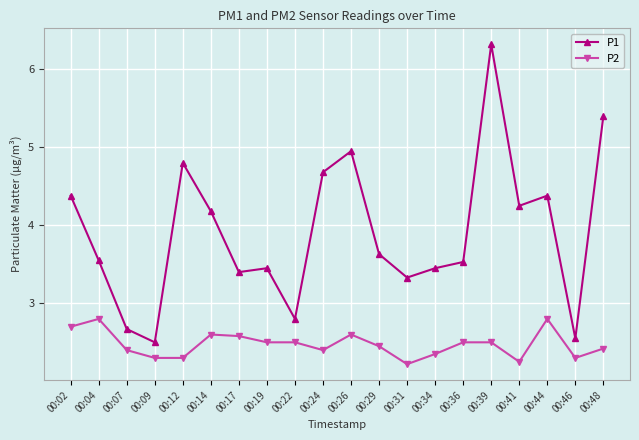

Is it true that P1 equals 6.9 at 00:44?

False